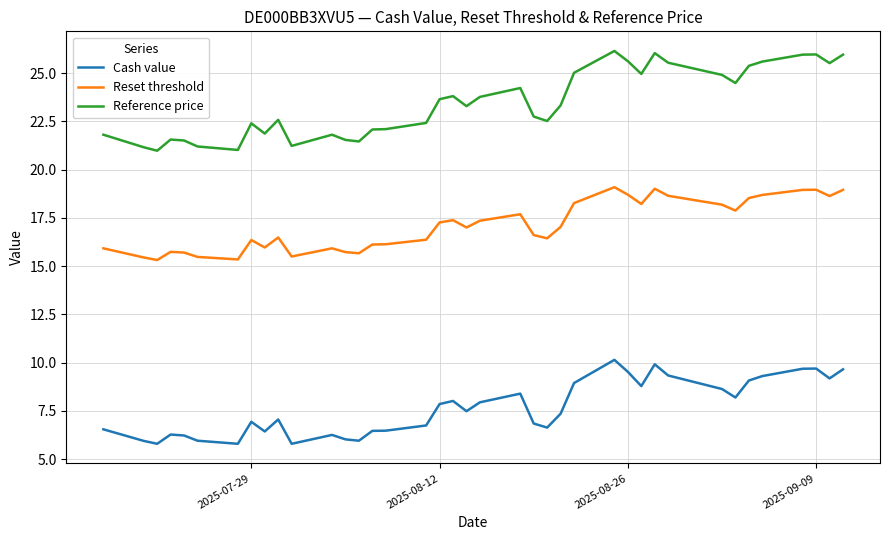

What is the difference between the maximum and minimum values in the Reset threshold series?

3.8